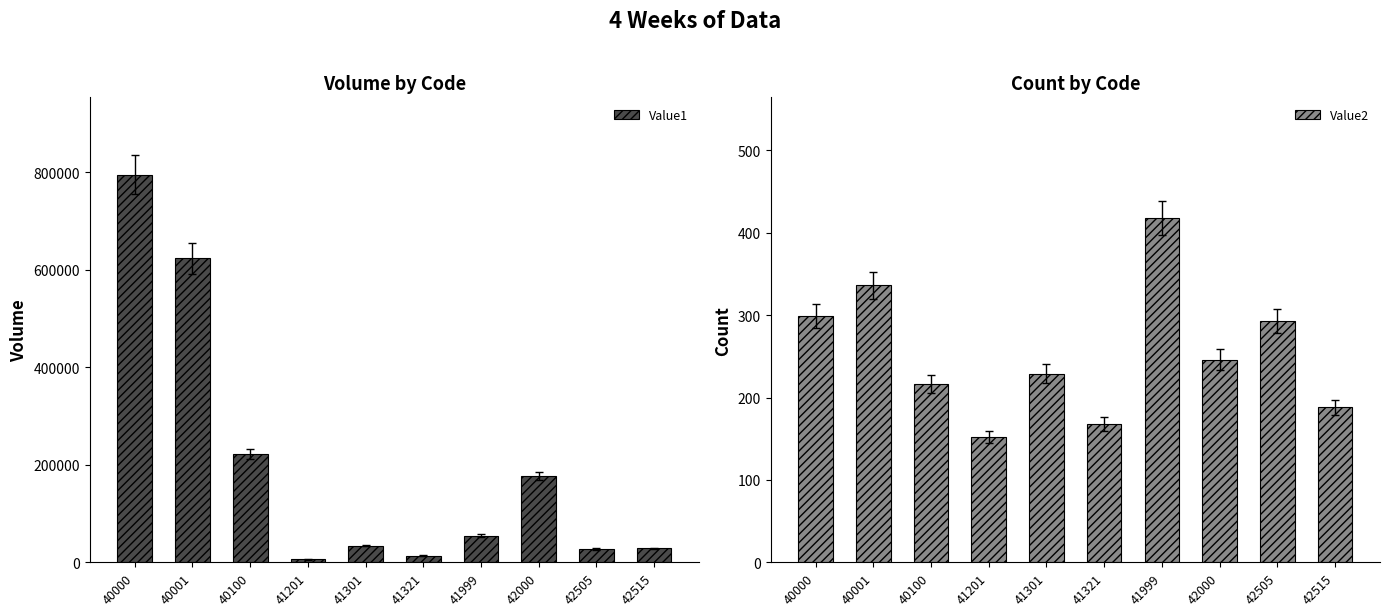

Between 42515 and 41201, which is larger?

42515